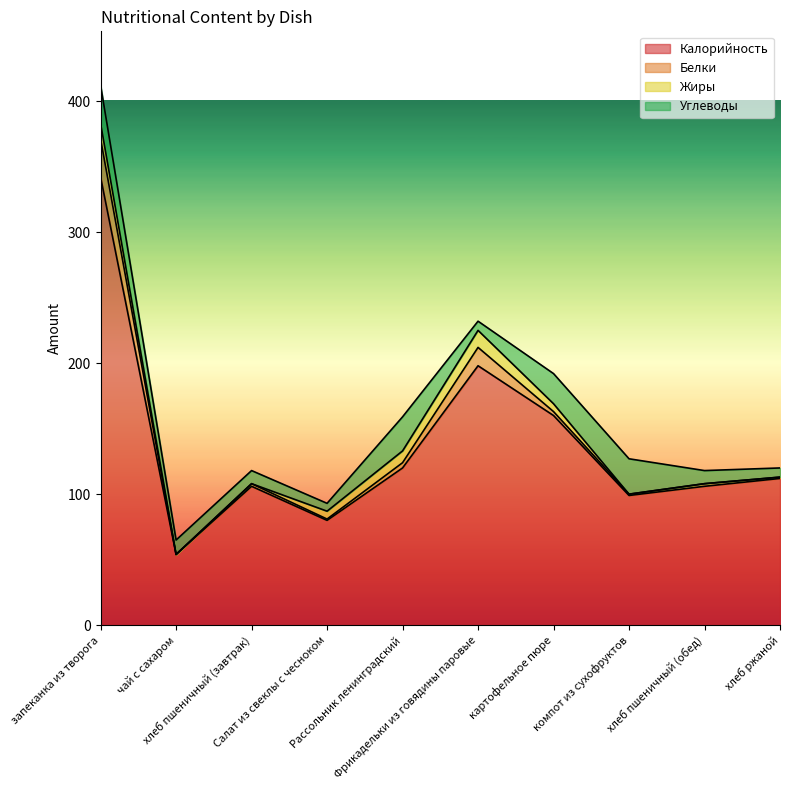

Which series ends up on top after the final intersection of Белки and Углеводы?

Углеводы